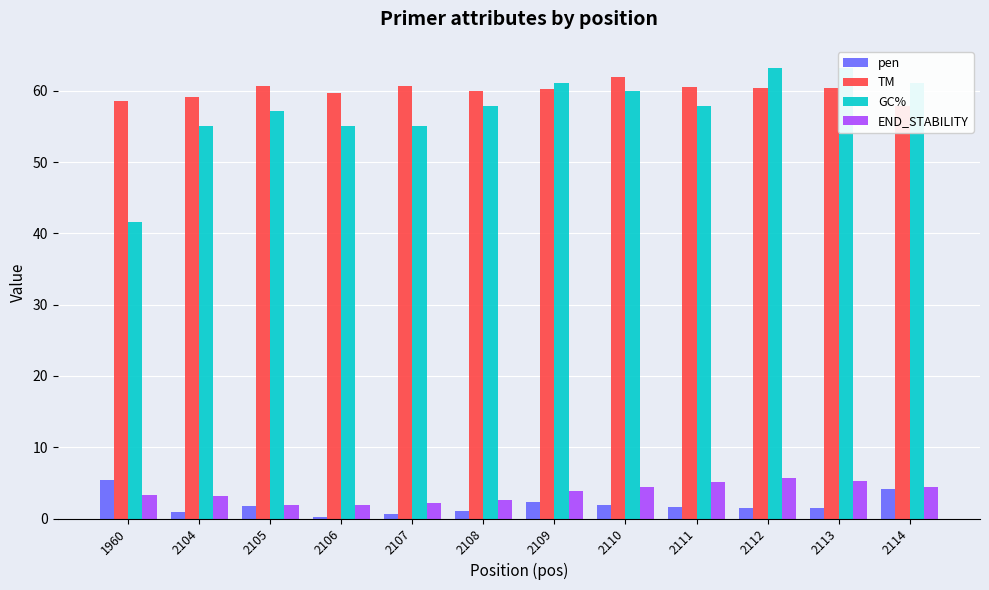

What is the total value across all series at 2106?

116.9